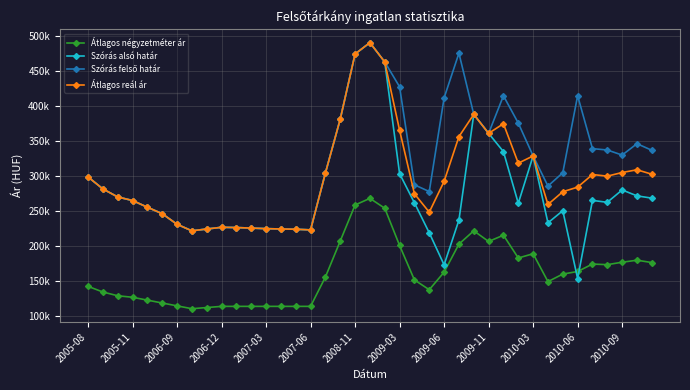

What is the difference between the maximum and minimum values in the Átlagos reál ár series?

268668